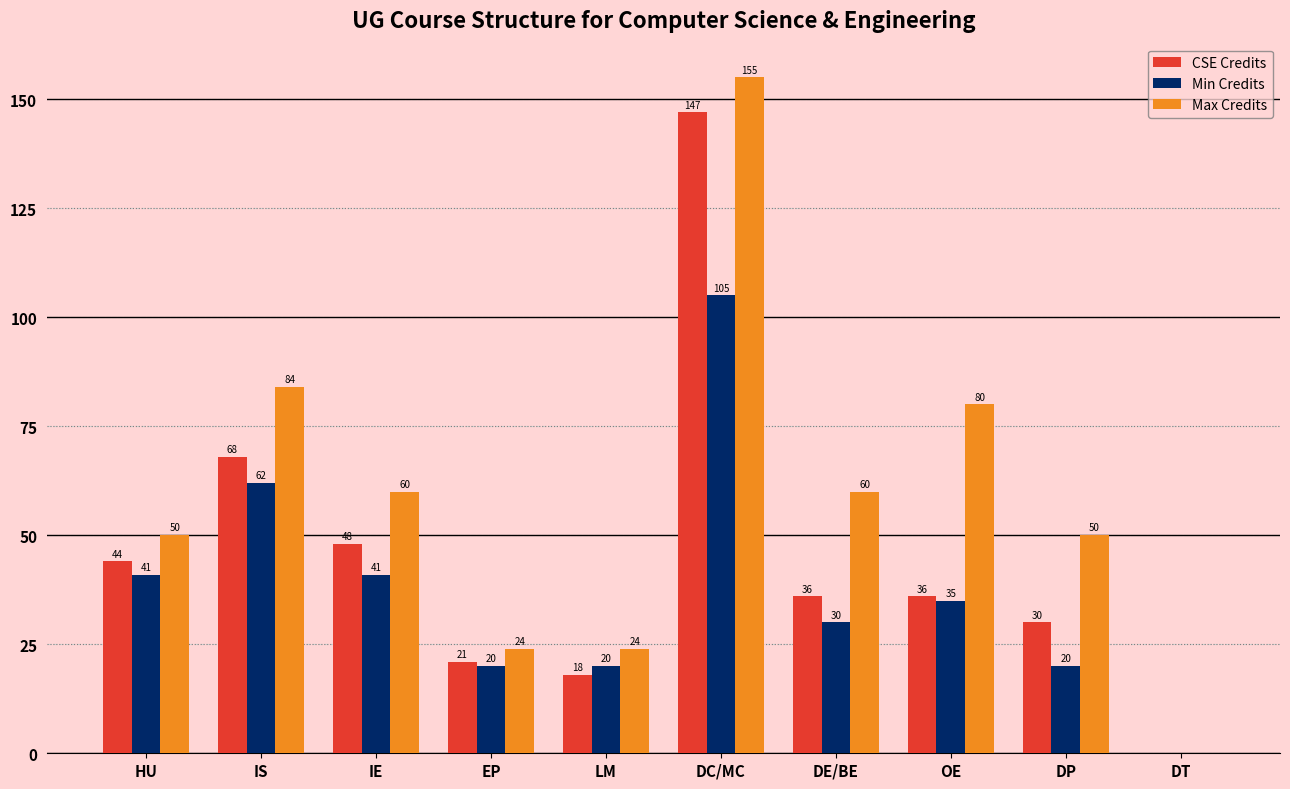

Reading left to right, transcribe all the data shown in this chart.

CSE Credits: HU=44	IS=68	IE=48	EP=21	LM=18	DC/MC=147	DE/BE=36	OE=36	DP=30	DT=0
Min Credits: HU=41	IS=62	IE=41	EP=20	LM=20	DC/MC=105	DE/BE=30	OE=35	DP=20	DT=0
Max Credits: HU=50	IS=84	IE=60	EP=24	LM=24	DC/MC=155	DE/BE=60	OE=80	DP=50	DT=0